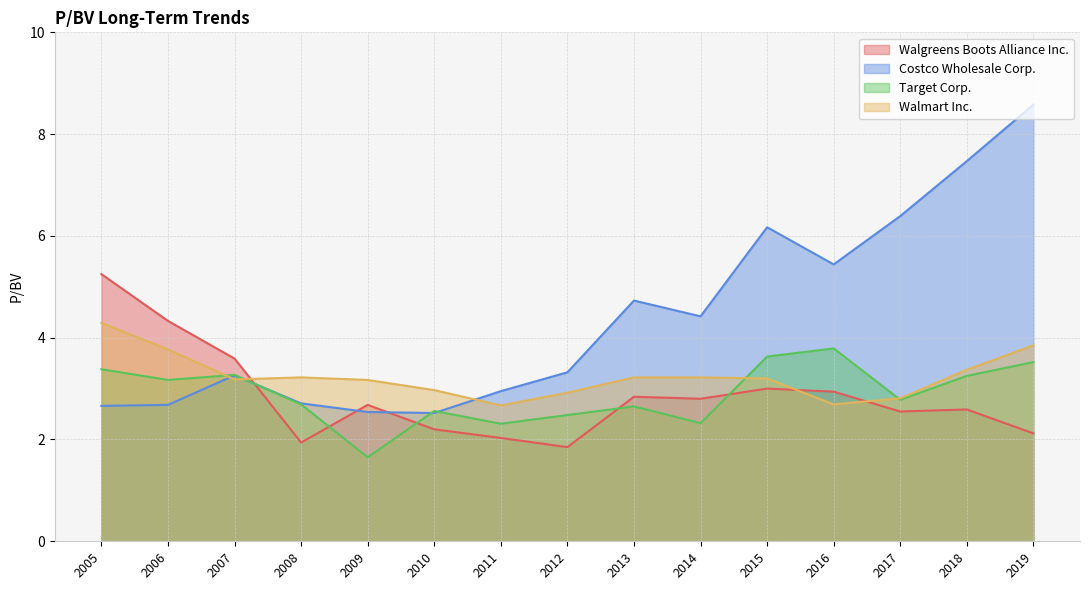

Which category has the lowest value in the Target Corp. series?

2009